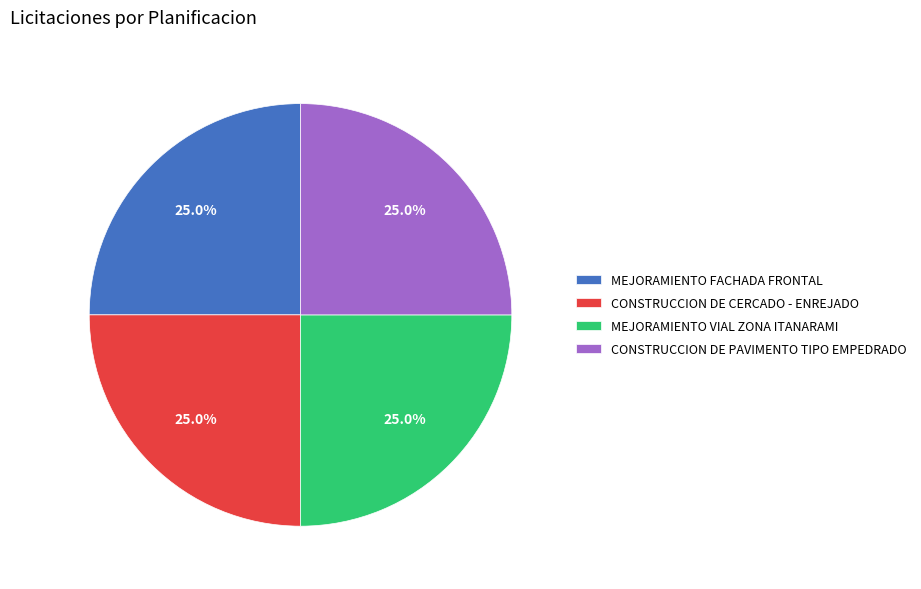

Count the number of slices in the pie.

4